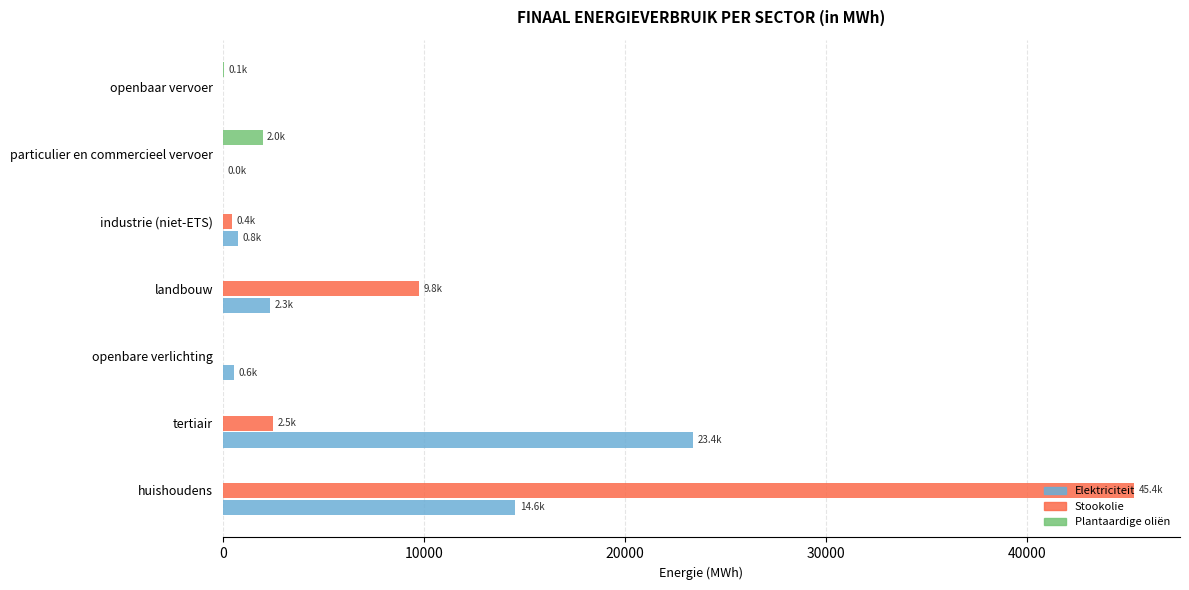

How many categories are shown in the chart?

7